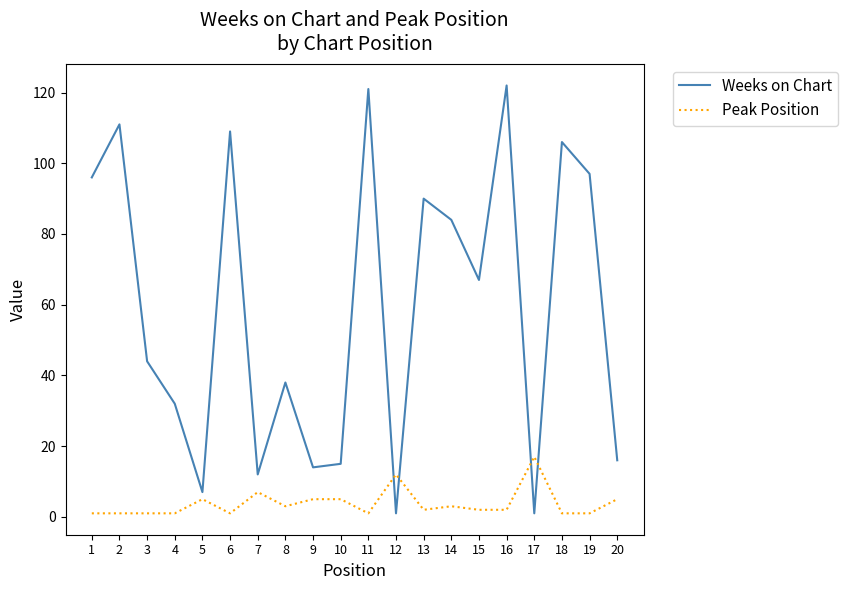

Which series has the largest range (max minus min)?

Weeks on Chart